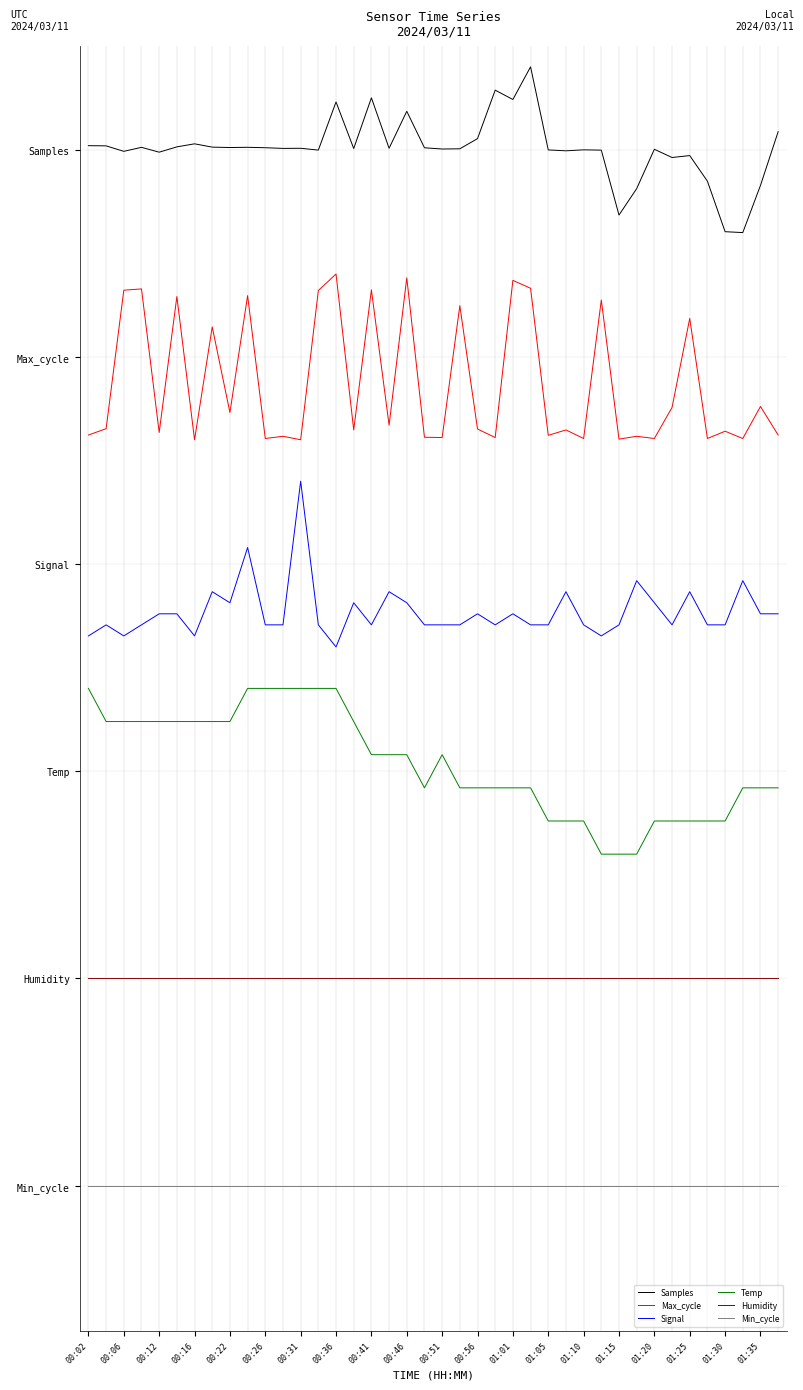

What are all the series names shown in the legend?

Samples, Max_cycle, Signal, Temp, Humidity, Min_cycle